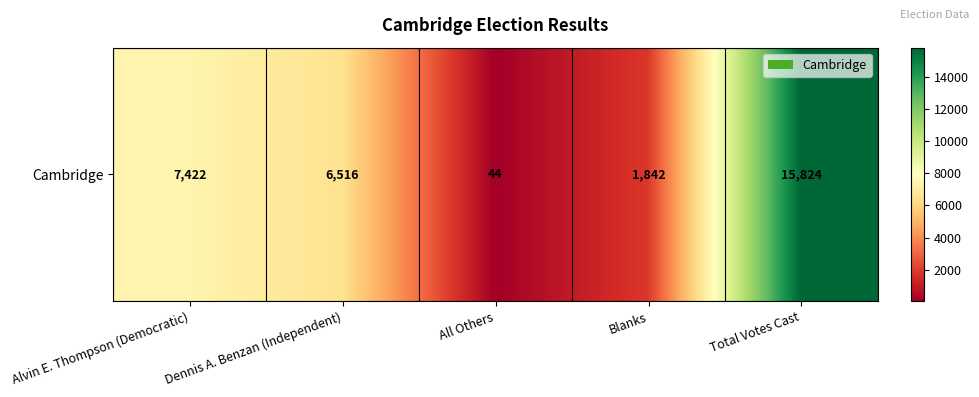

True or false: the data shows 44 at All Others.

True